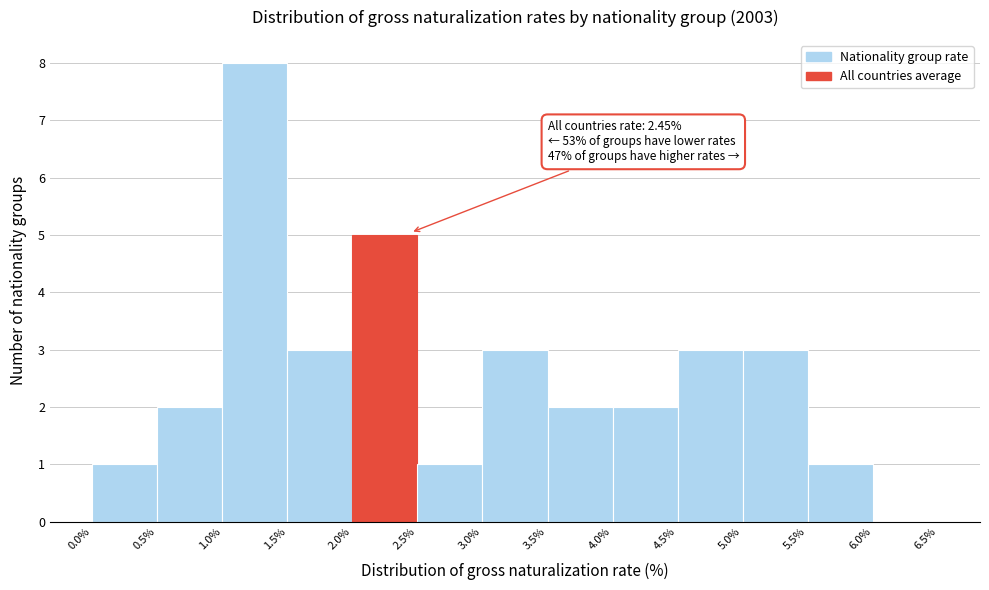

Over which range of the x-axis is the bar tallest?

1.0% to 1.5%